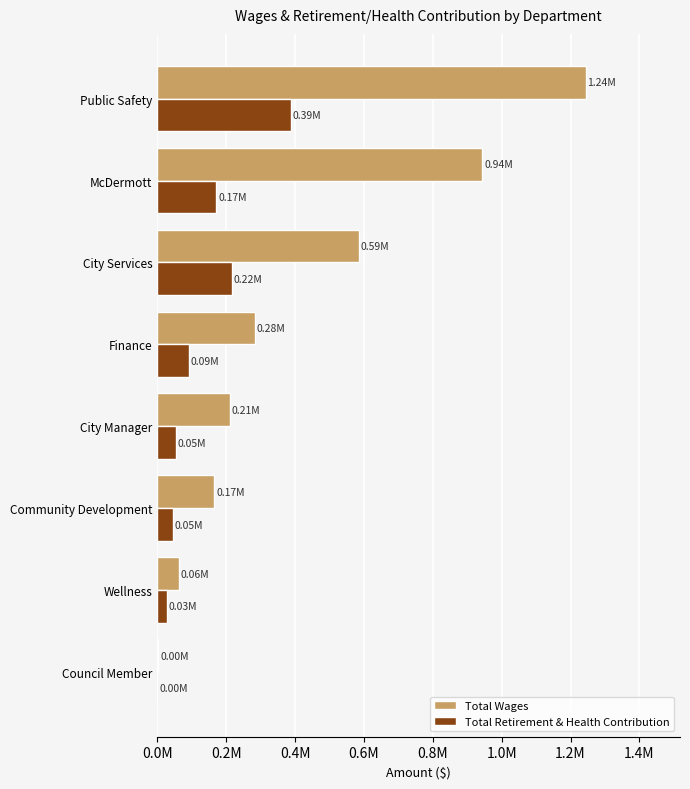

What is the highest value of the Total Wages series?

1244281